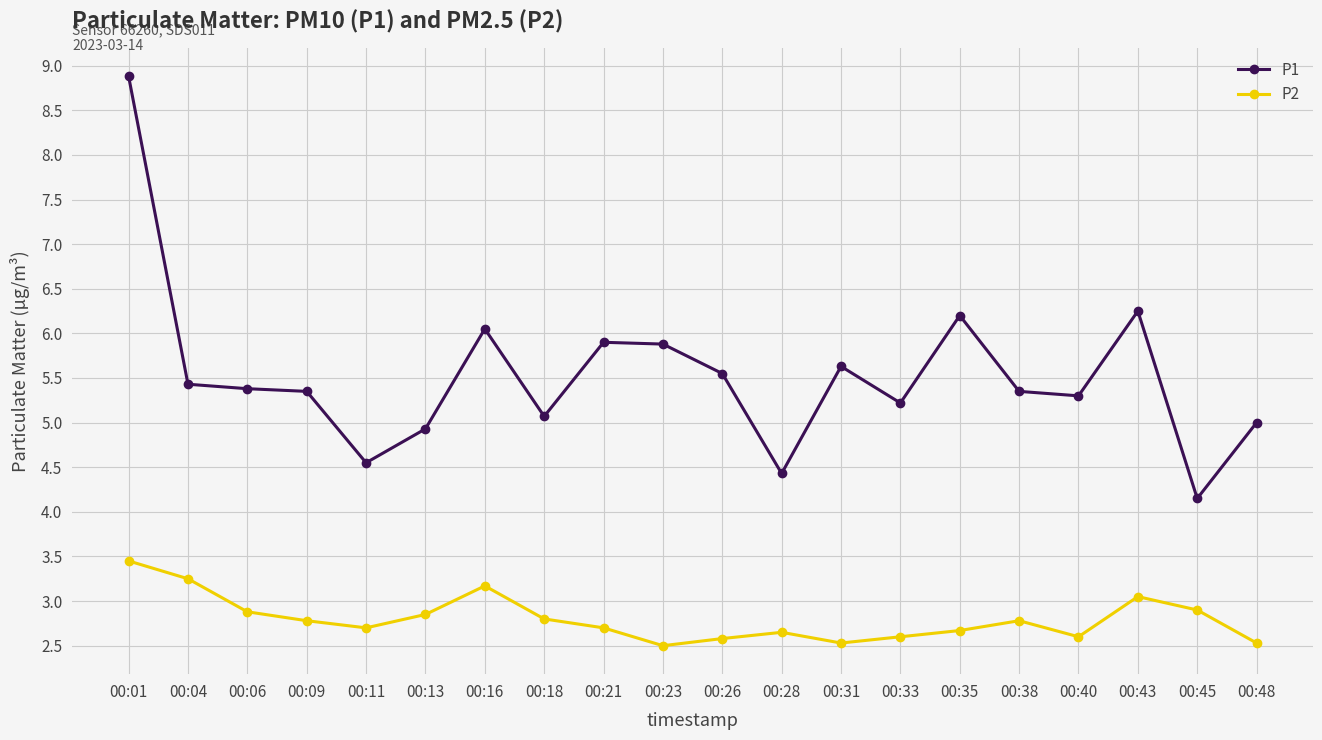

What is the difference between the P1 values at 00:31 and 00:09?

0.3